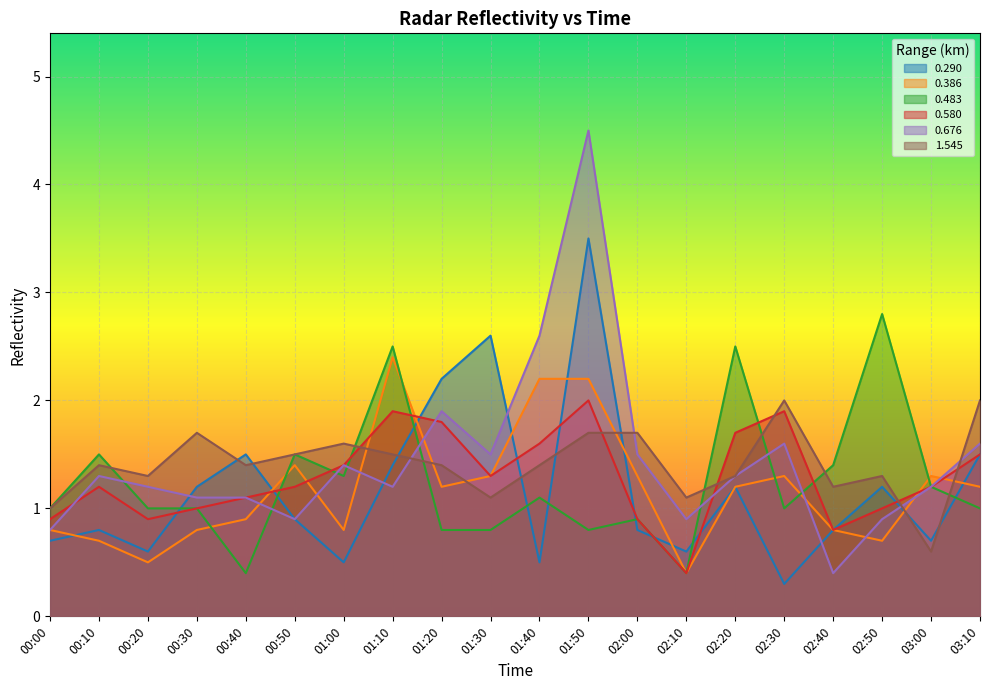

What is the total value across all series at 00:20?

5.5